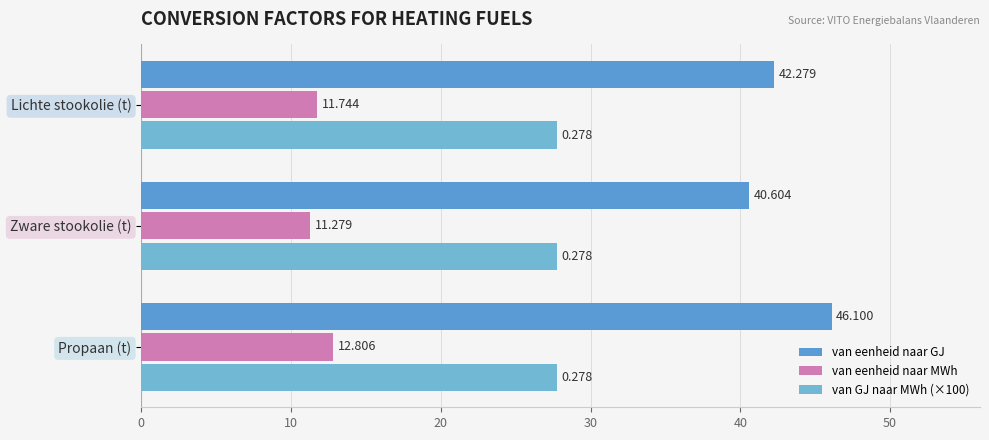

At which label does van eenheid naar GJ reach its minimum?

Zware stookolie (t)